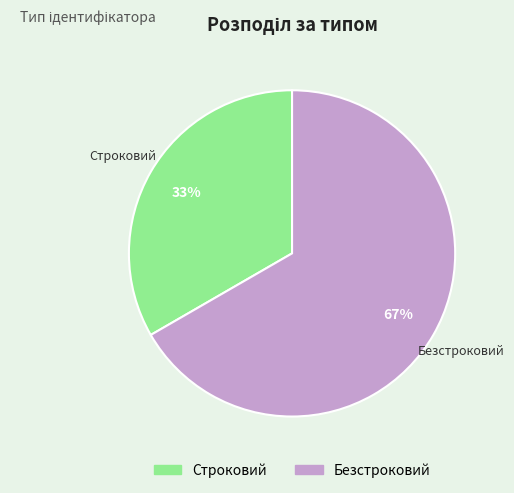

To the nearest percent, what is the combined percentage of Строковий and Безстроковий?

100%